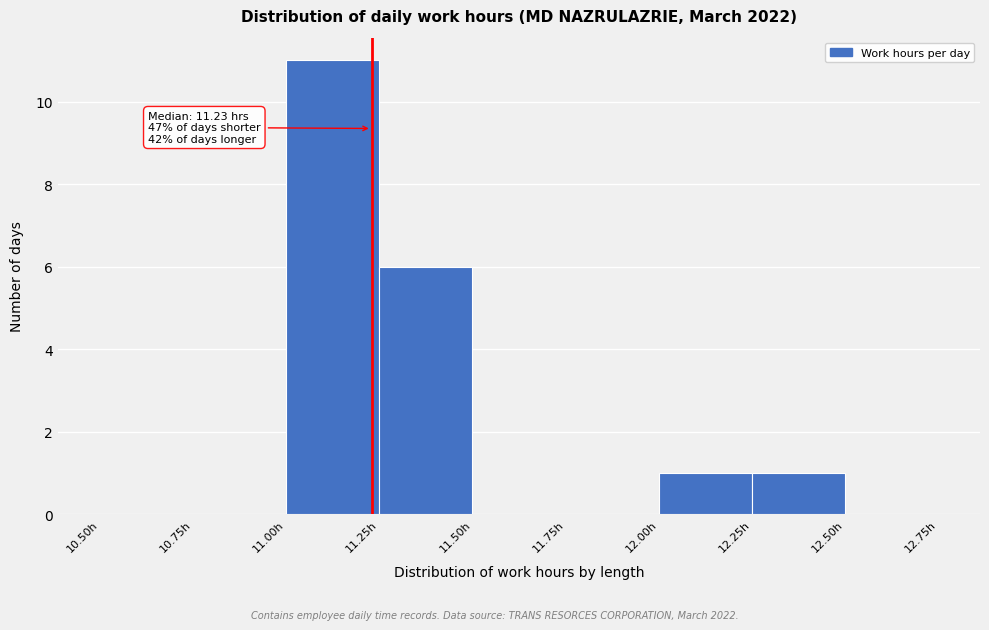

Which range on the x-axis has the tallest bar?

11.00 to 11.25